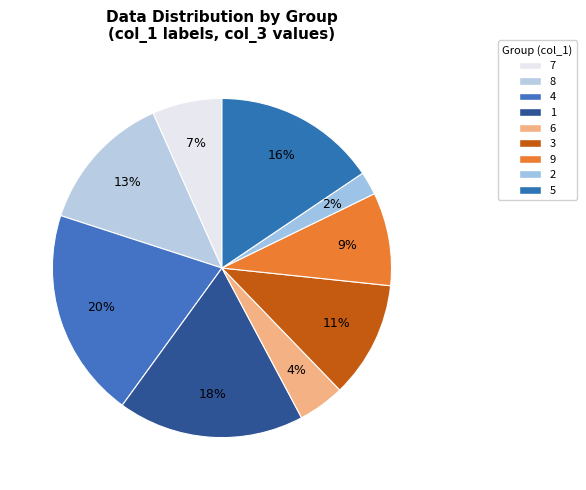

How many segments does this pie chart have?

9